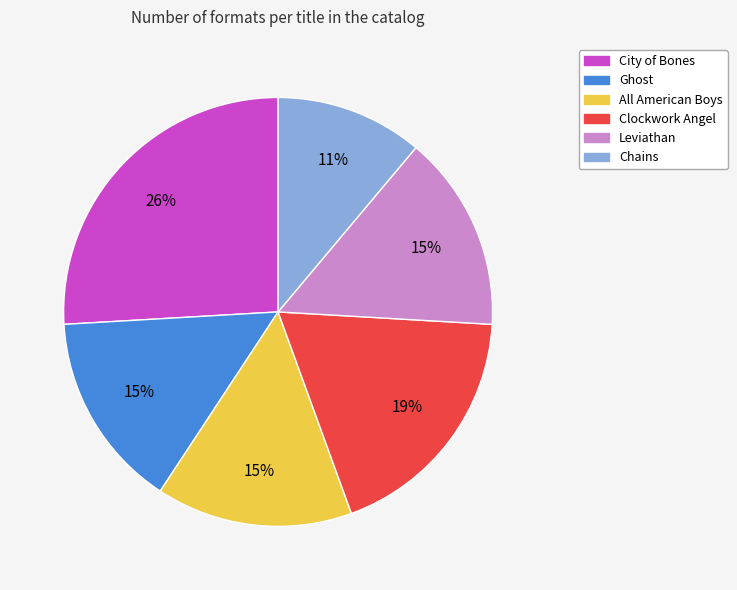

True or false: Ghost accounts for 15% of the total.

True